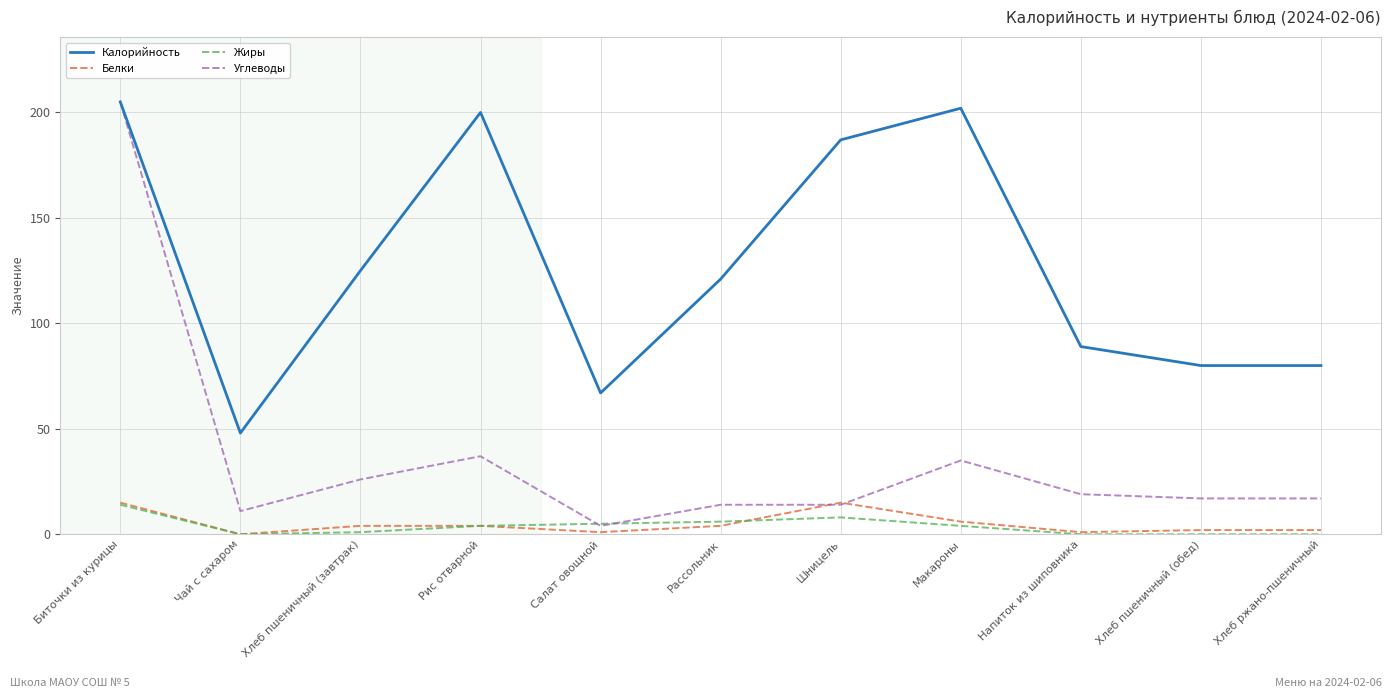

True or false: Калорийность and Жиры cross at least once.

False